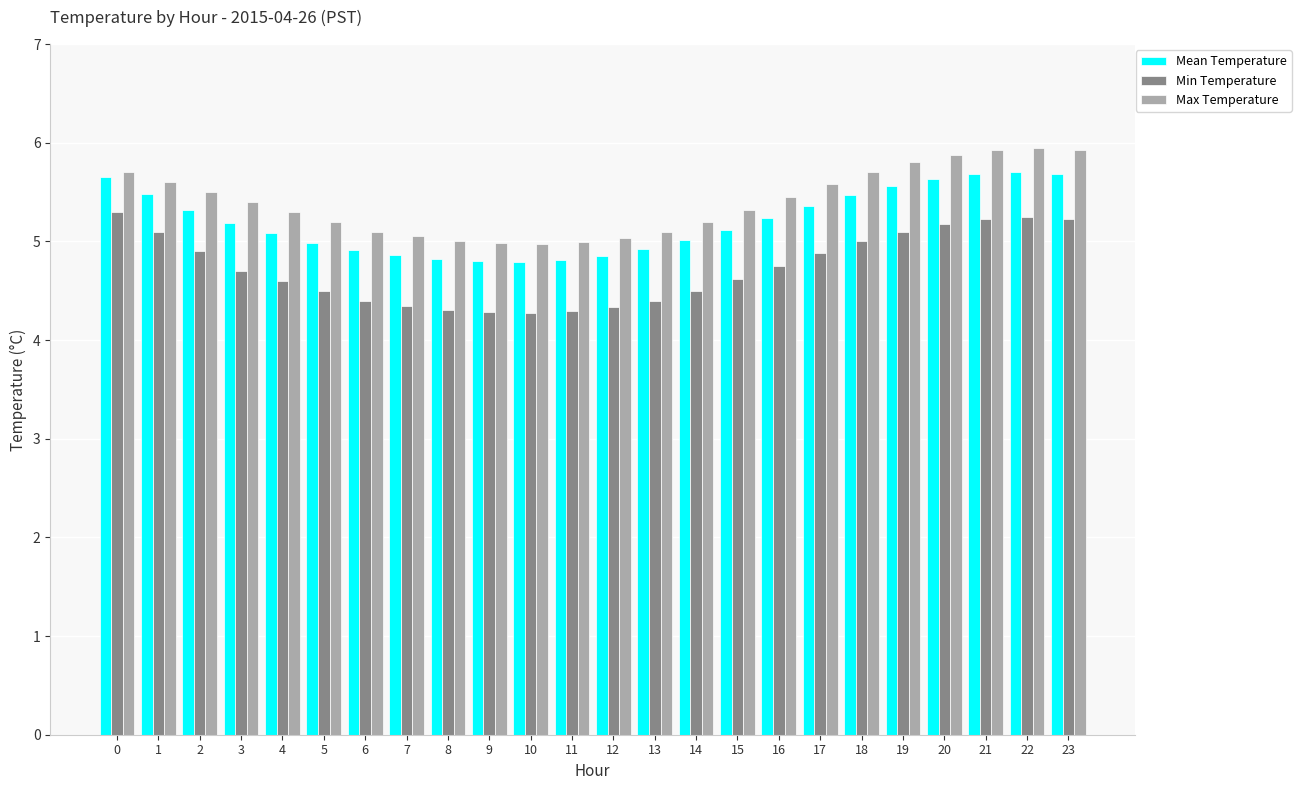

What is the difference between the maximum and second lowest values in the Mean Temperature series?

0.9